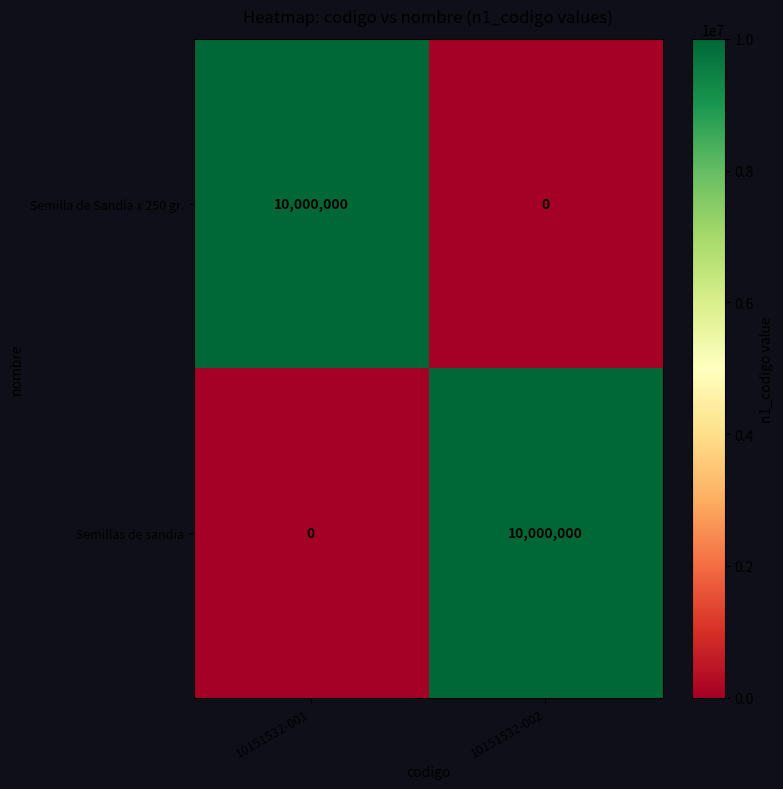

At 10151532-002, list the series in order from smallest to largest.

Semilla de Sandía x 250 gr., Semillas de sandia